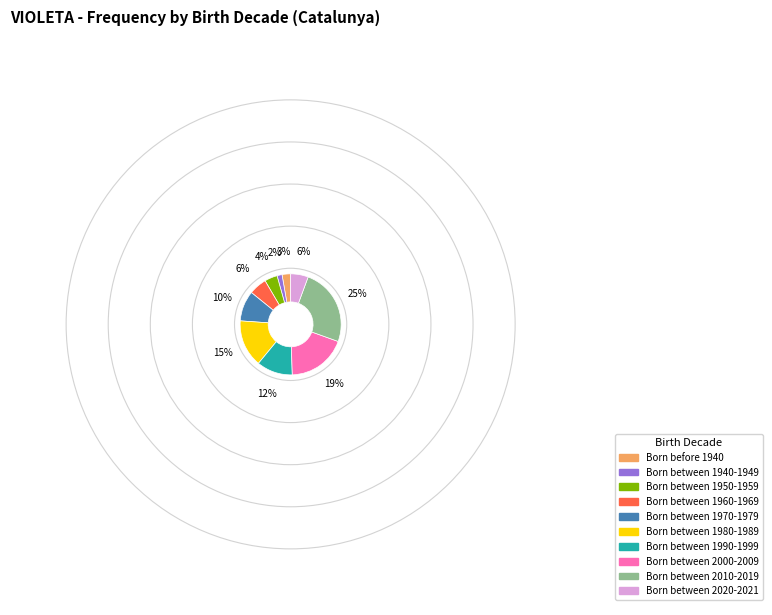

True or false: Born between 2020-2021 accounts for 6% of the total.

True